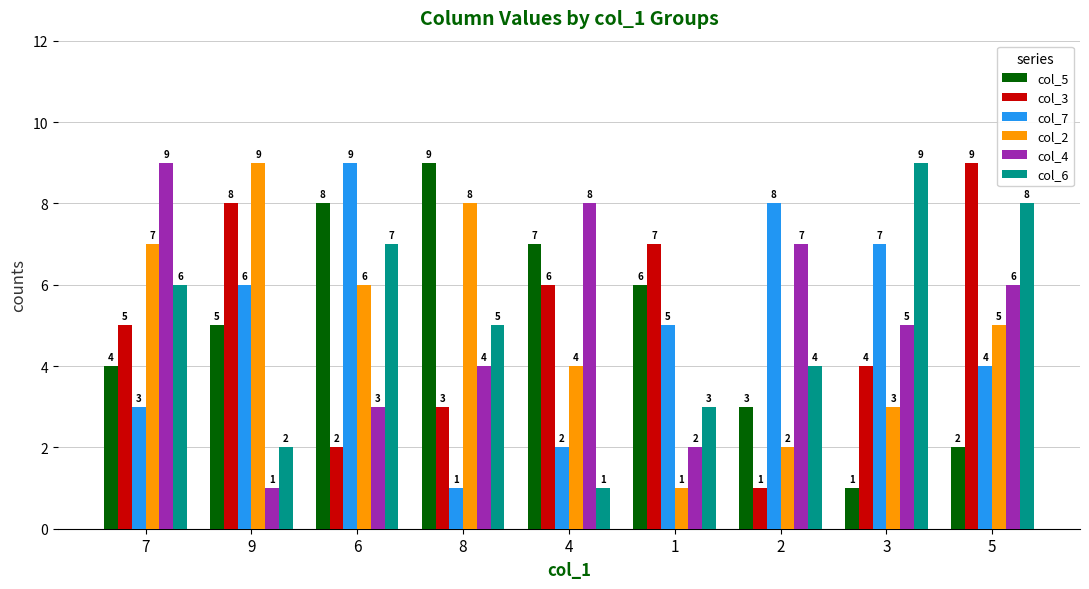

Is the value of col_3 at 5 greater than the value of col_7 at 7?

Yes